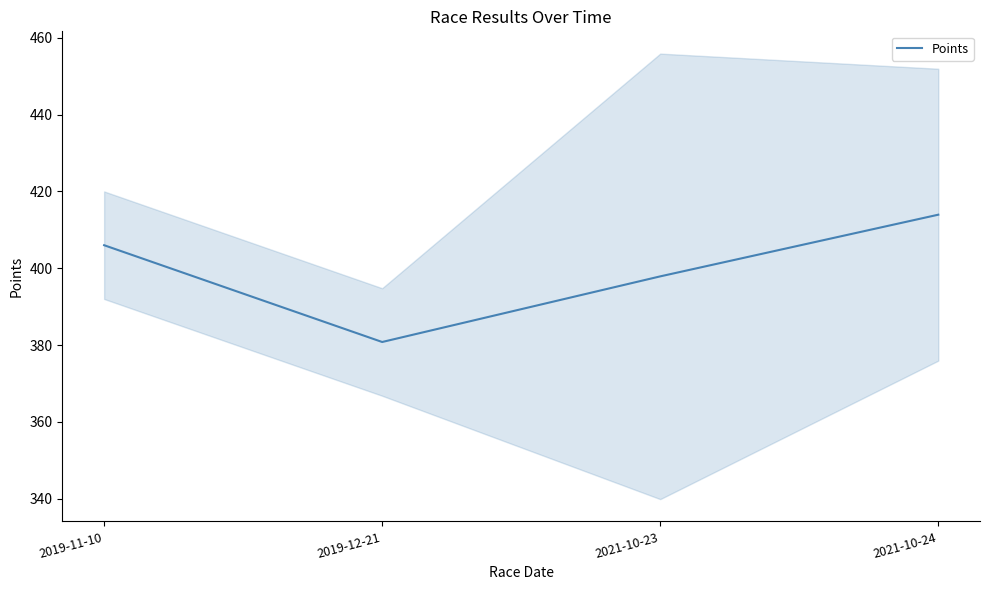

At which label is the value closest to 397?

2021-10-23